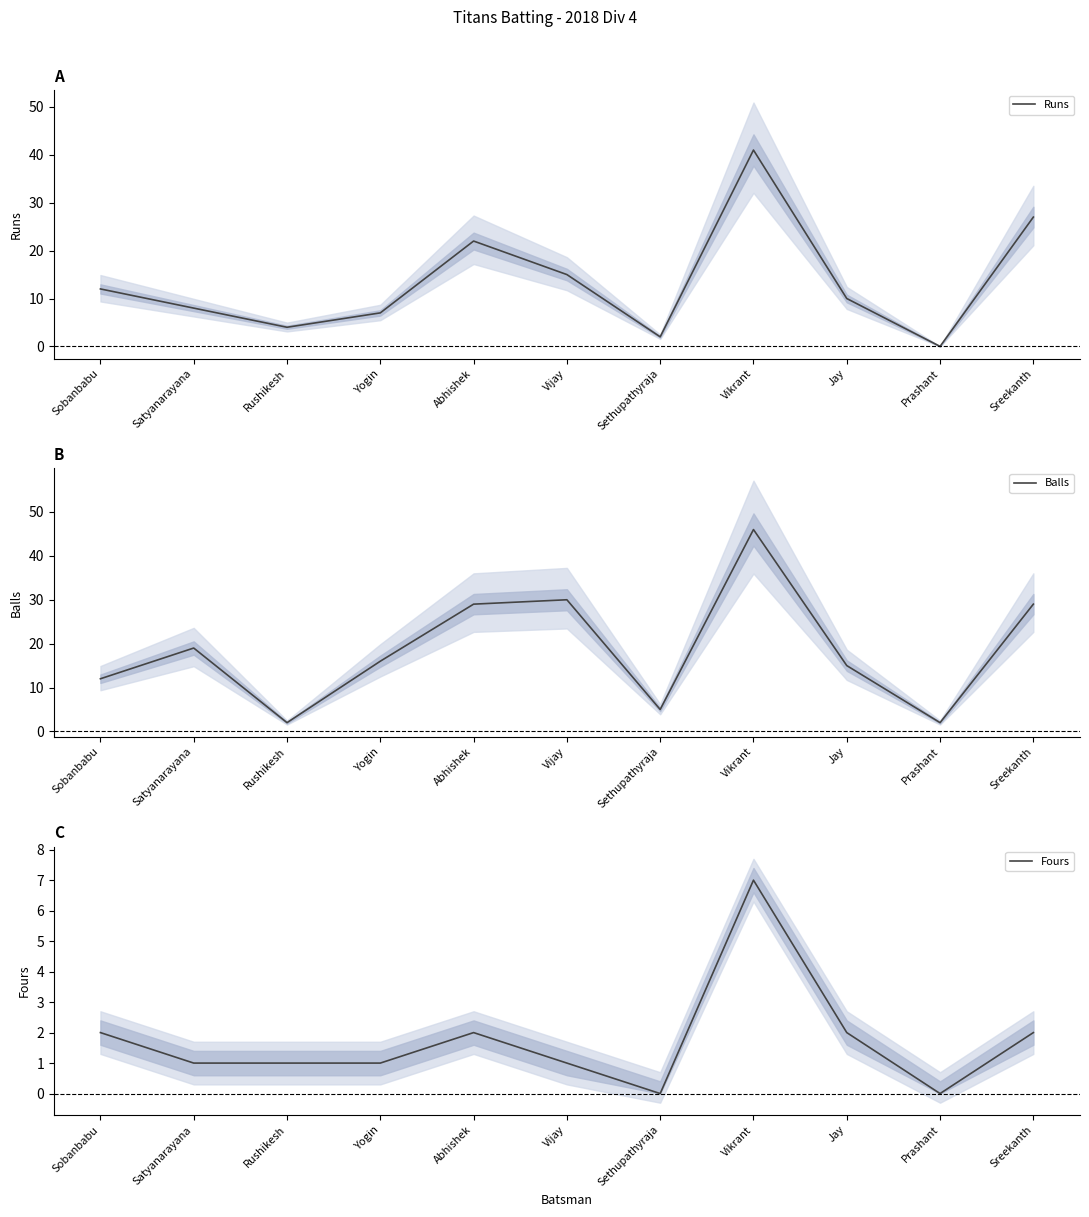

True or false: Fours has a value of 1 at Abhishek.

False